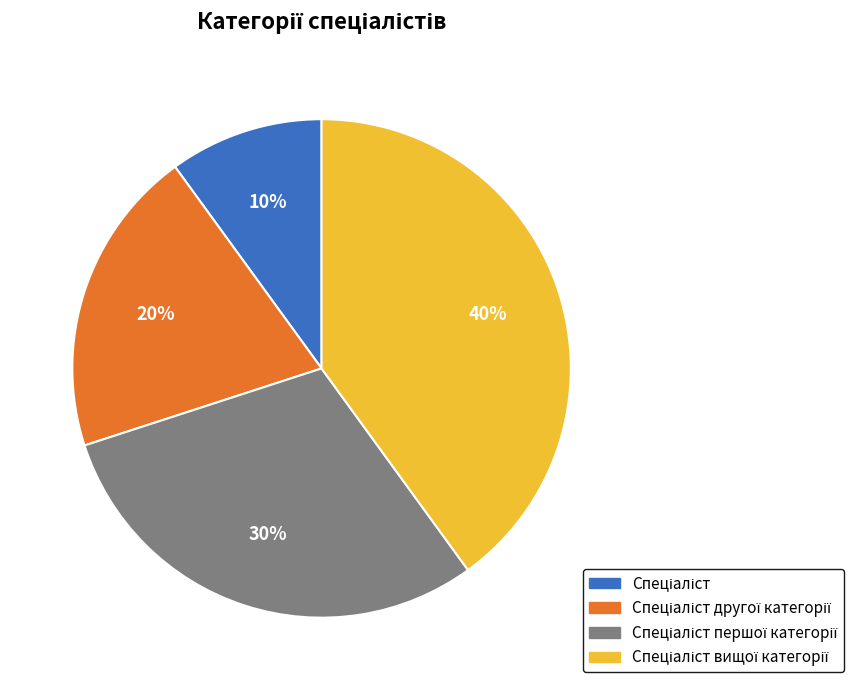

Is there any slice that represents more than half of the pie?

No